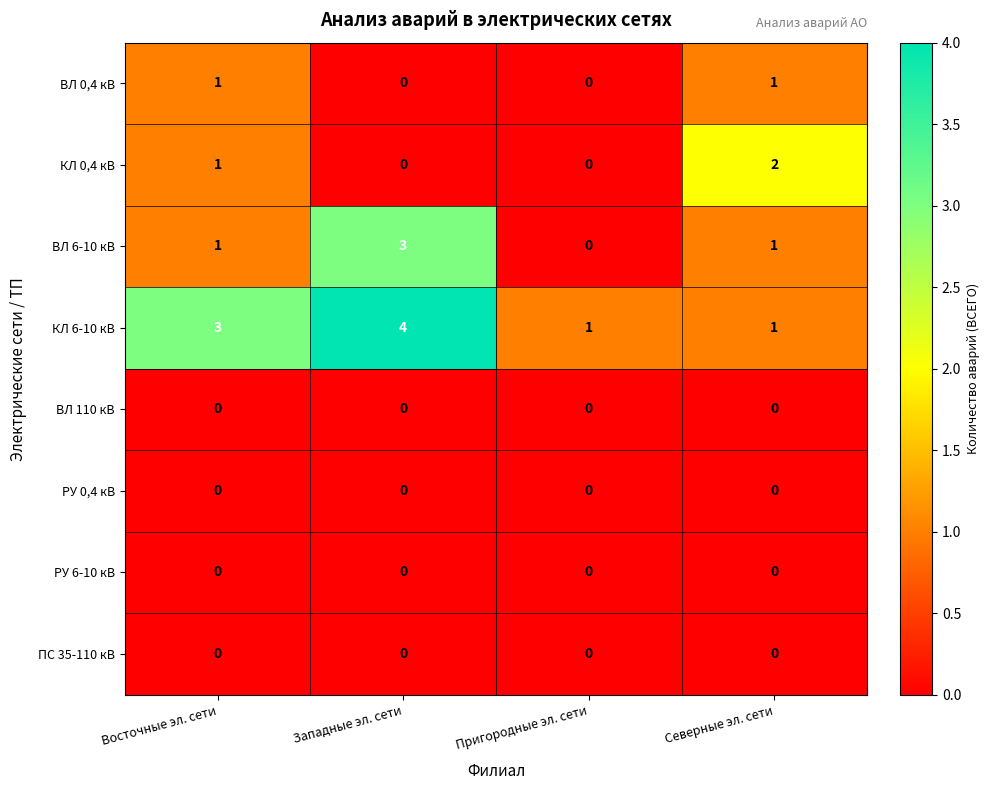

What is the difference between the maximum and minimum values in the КЛ 6-10 кВ series?

3